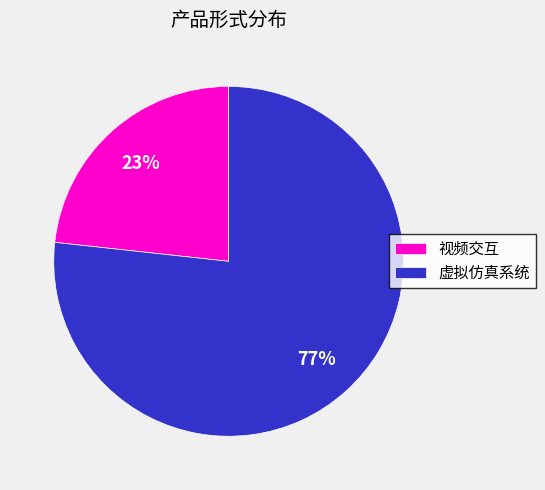

Between 视频交互 and 虚拟仿真系统, which is larger?

虚拟仿真系统